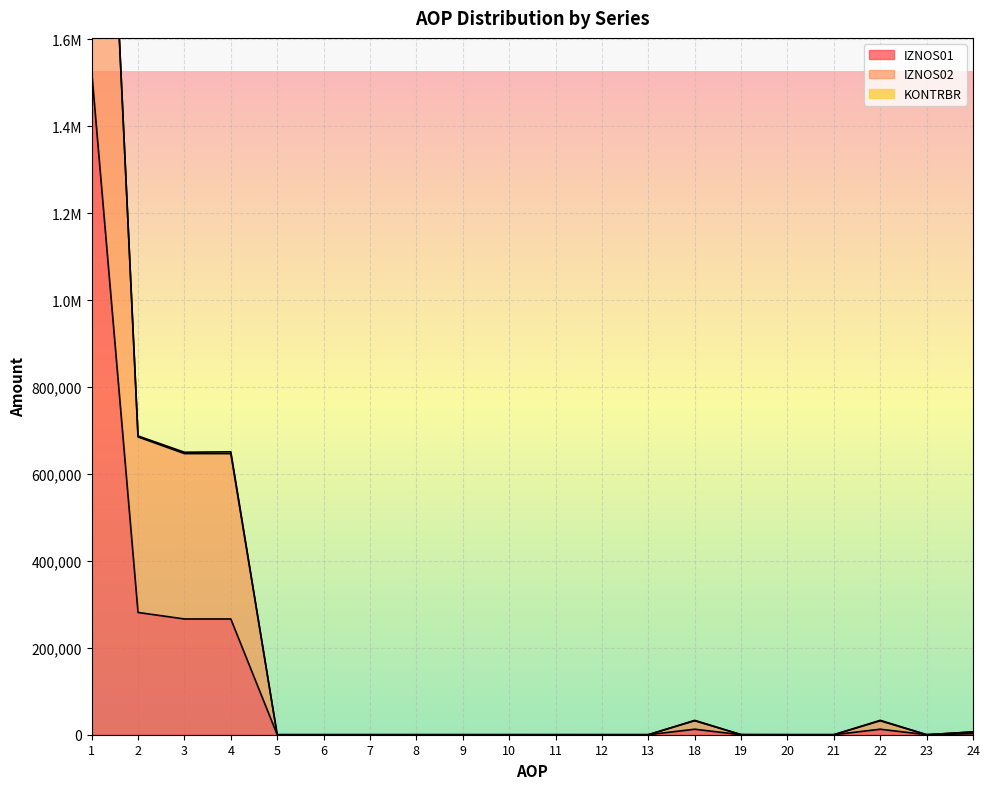

True or false: IZNOS02 has more than 2 points higher than both neighbors.

True